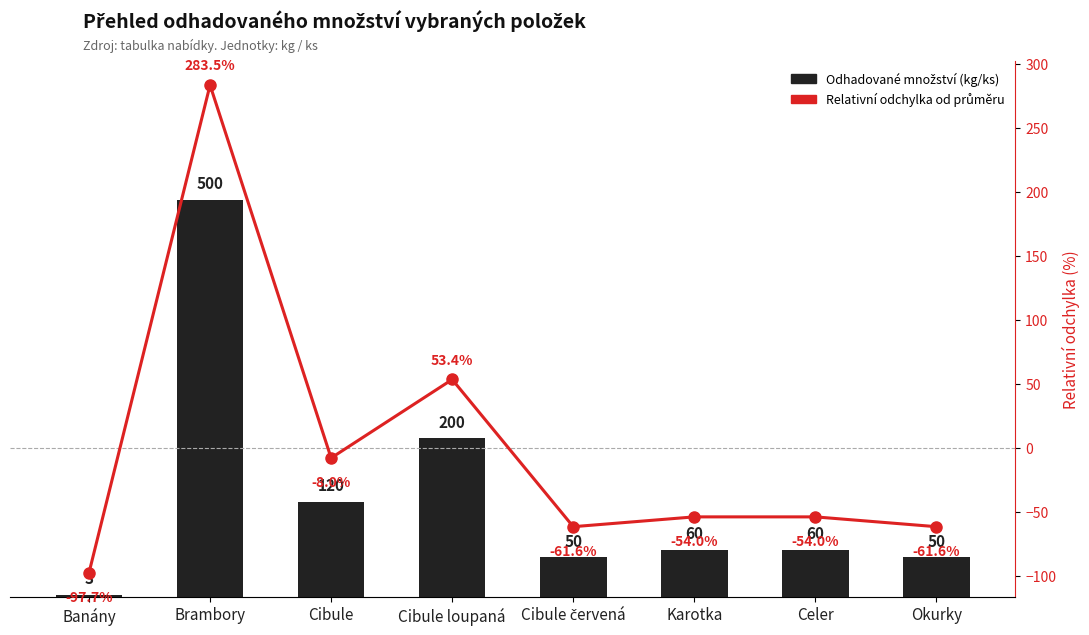

What is the label of the 3rd bar from the left?

Cibule